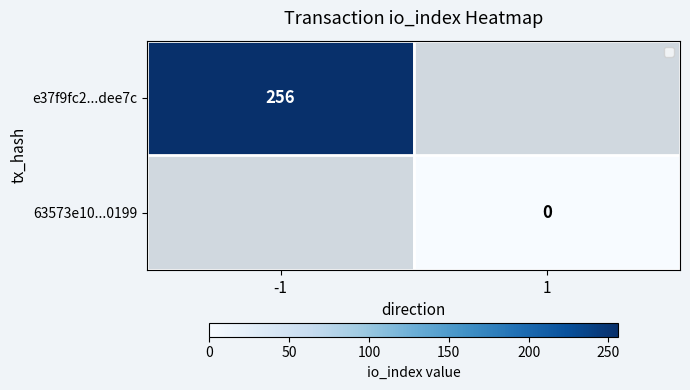

The value of e37f9fc2...dee7c at -1 is 351. True or false?

False